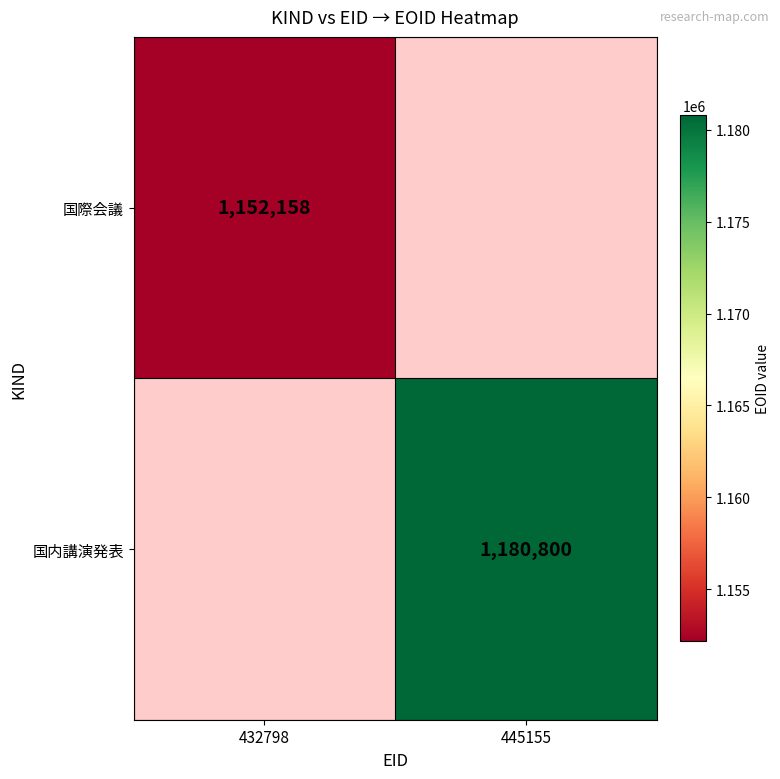

The value of 国内講演発表 at 445155 is 1180800. True or false?

True